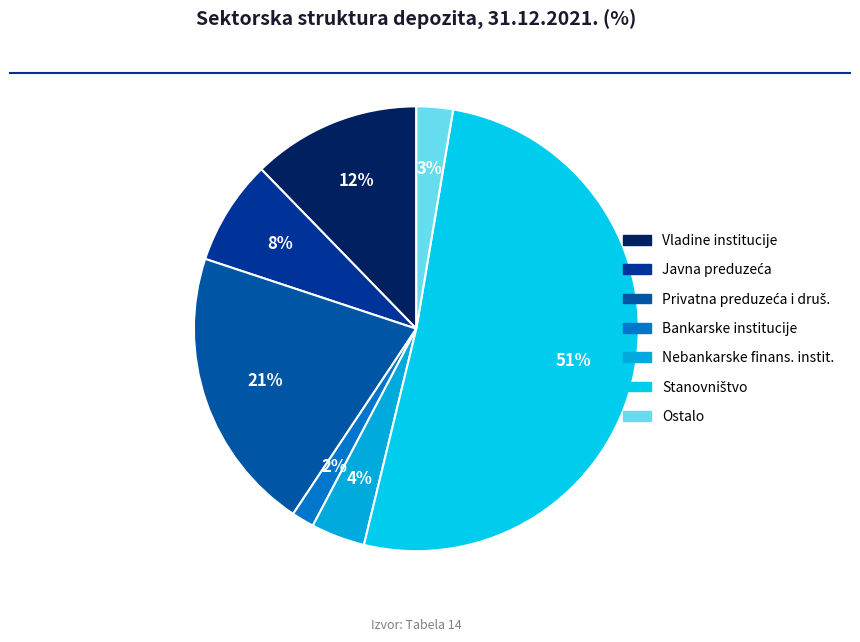

Which slice is the largest?

Stanovništvo